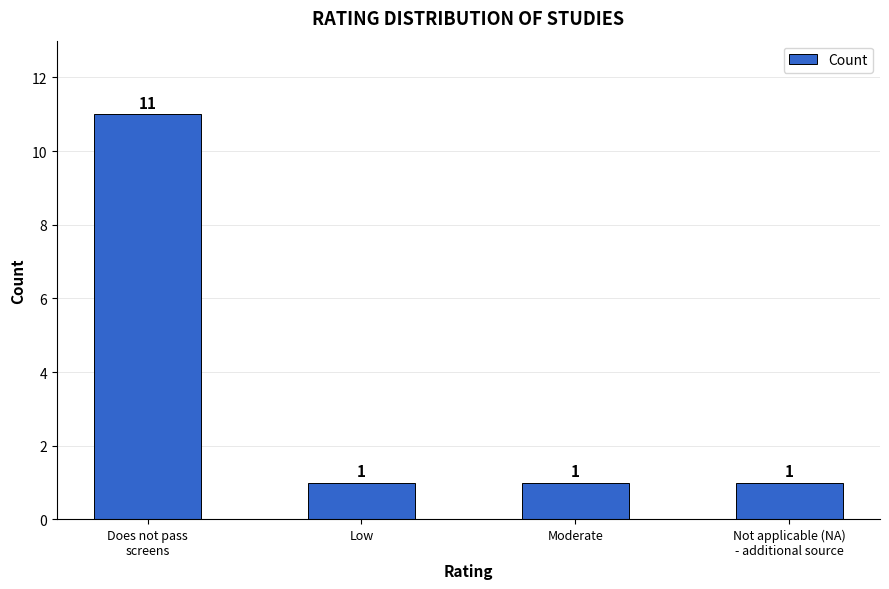

How many values exceed 1?

1